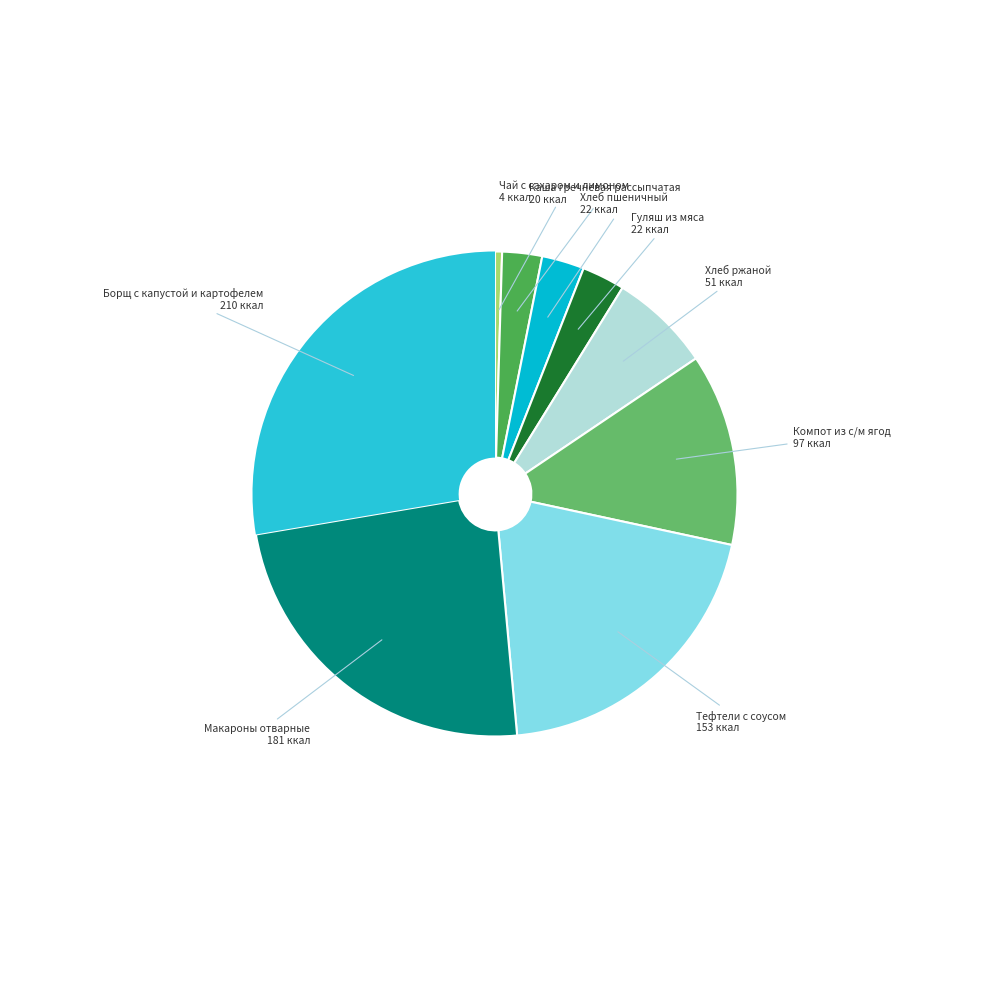

To the nearest percent, what is the difference between the largest and smallest slice percentages?

27%